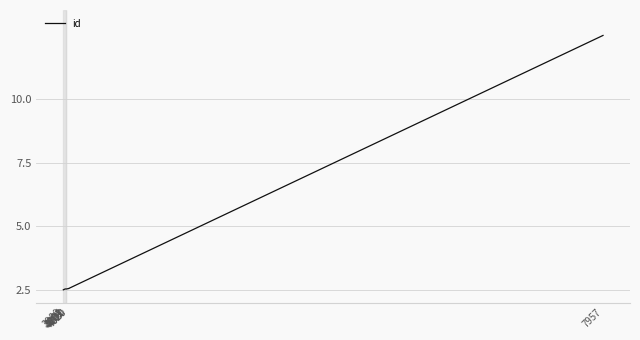

List the labels in order of value, smallest first.

3980, 4001, 4002, 4003, 3994, 4020, 4020, 7957